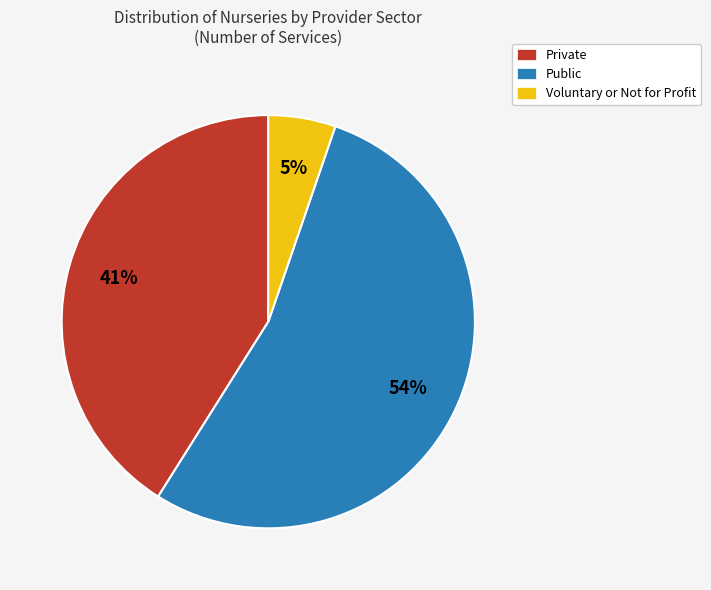

Do Public and Private together represent more than half of the pie?

Yes